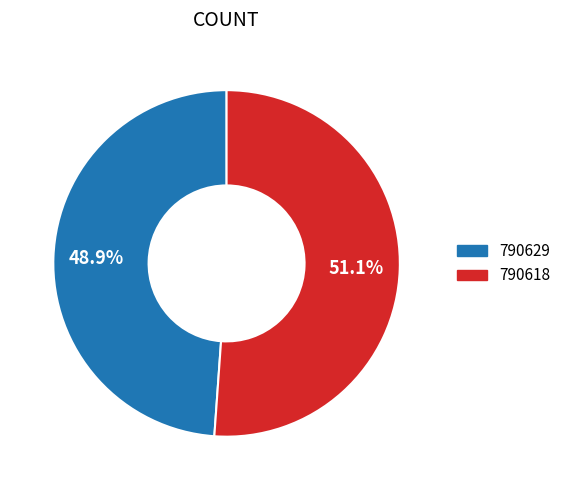

To the nearest percent, what portion does 790629 represent?

49%